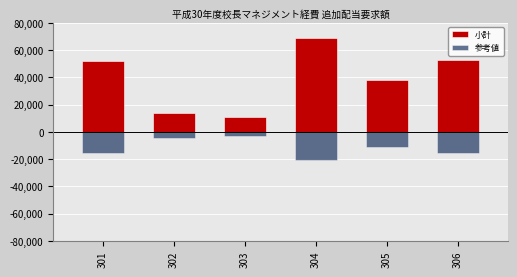

What are all the series names shown in the legend?

小計, 参考値